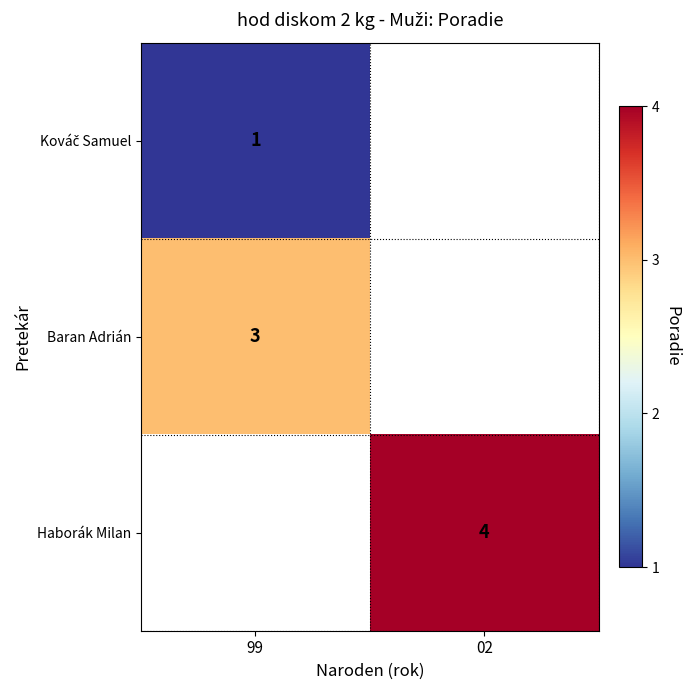

Is it true that Baran Adrián equals 1 at 99?

False